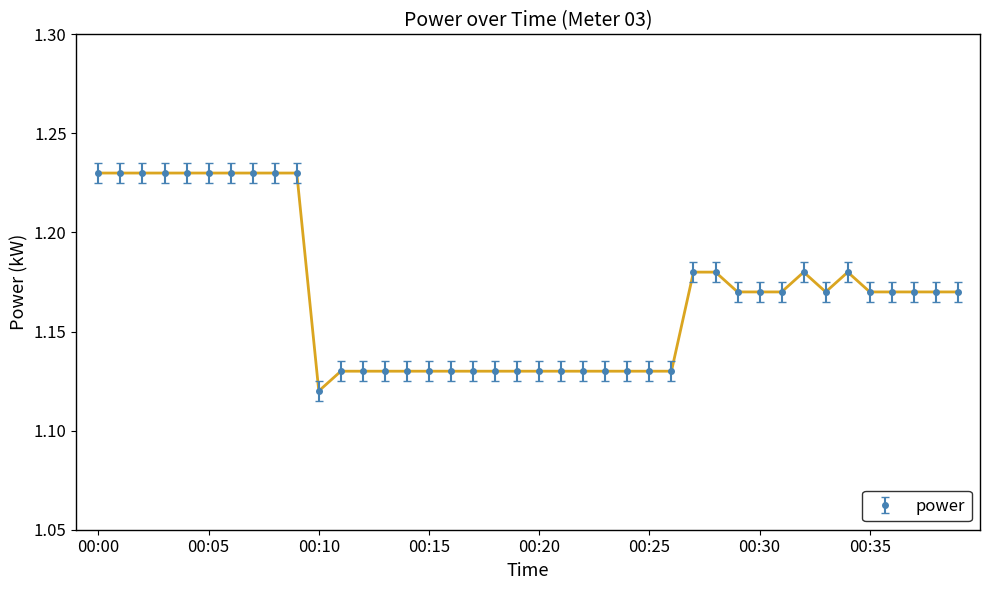

Count the values in the range 1 to 2.

40